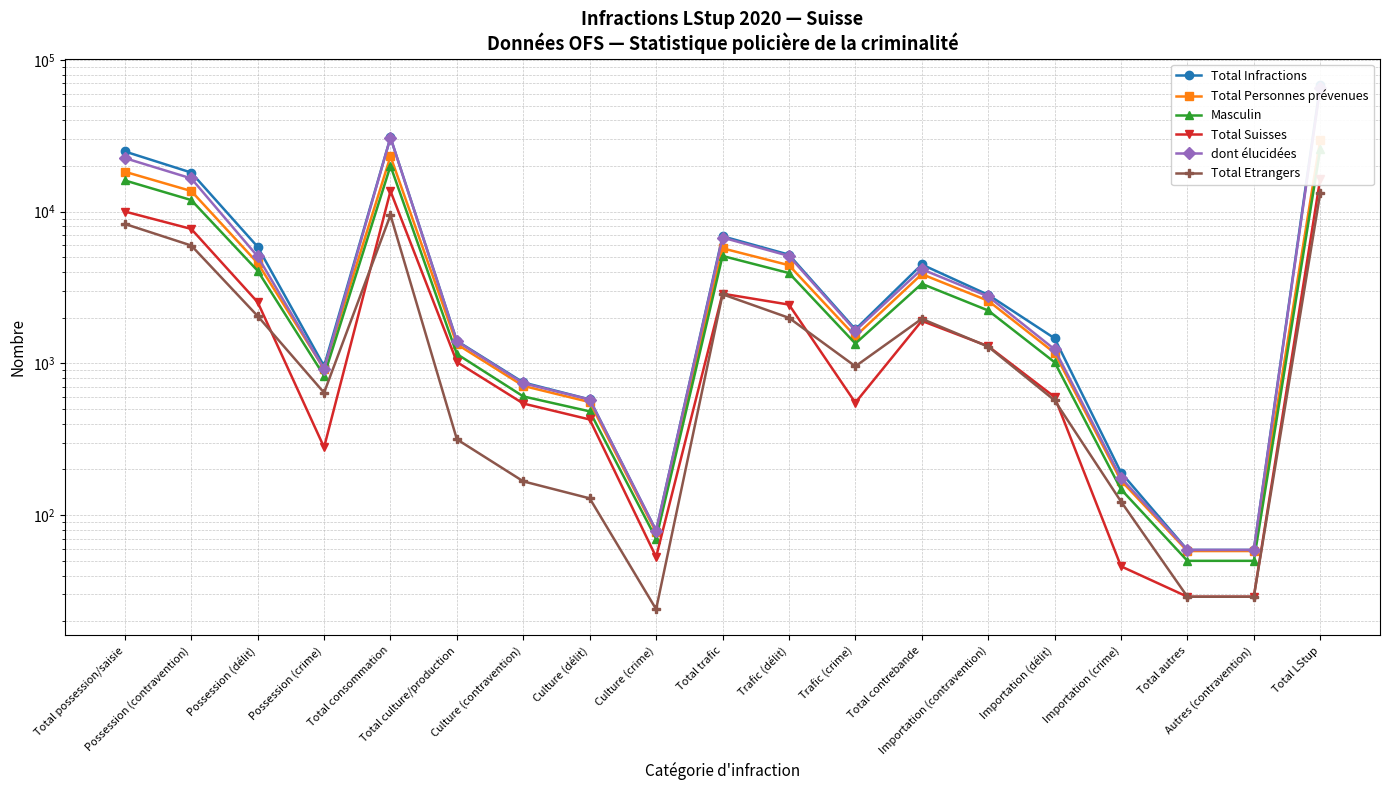

What is the total value across all series at Total trafic?

30216